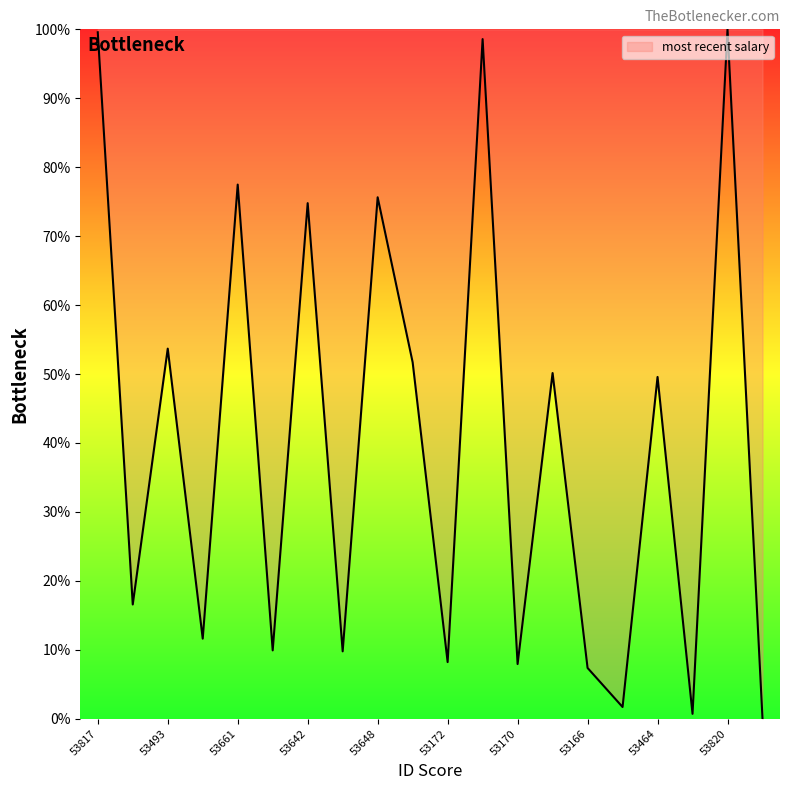

What is the difference between the maximum and minimum values?

100.0